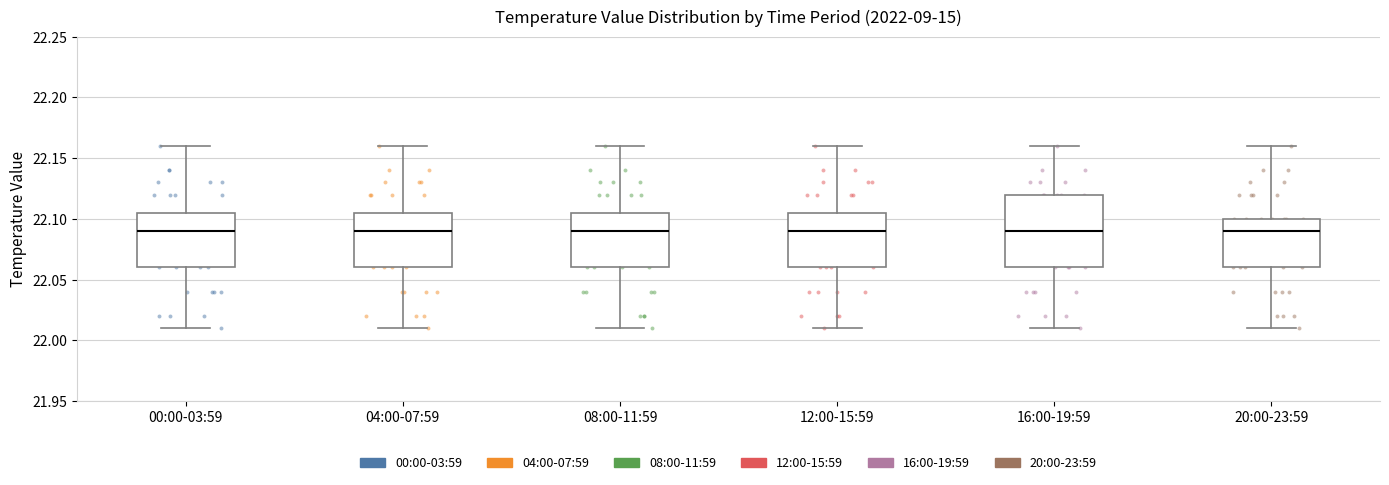

Reading left to right, transcribe this box plot: for each box, give where its median line is, the range the box spans, and where its two whiskers end, as read against the y-axis. The values are not printed on the chart, so give them approximately, as read against the axis.

00:00-03:59: median 22.090, box 22.060 to 22.105, whiskers 22.010 to 22.160
04:00-07:59: median 22.090, box 22.060 to 22.105, whiskers 22.010 to 22.160
08:00-11:59: median 22.090, box 22.060 to 22.105, whiskers 22.010 to 22.160
12:00-15:59: median 22.090, box 22.060 to 22.105, whiskers 22.010 to 22.160
16:00-19:59: median 22.090, box 22.060 to 22.120, whiskers 22.010 to 22.160
20:00-23:59: median 22.090, box 22.060 to 22.100, whiskers 22.010 to 22.160